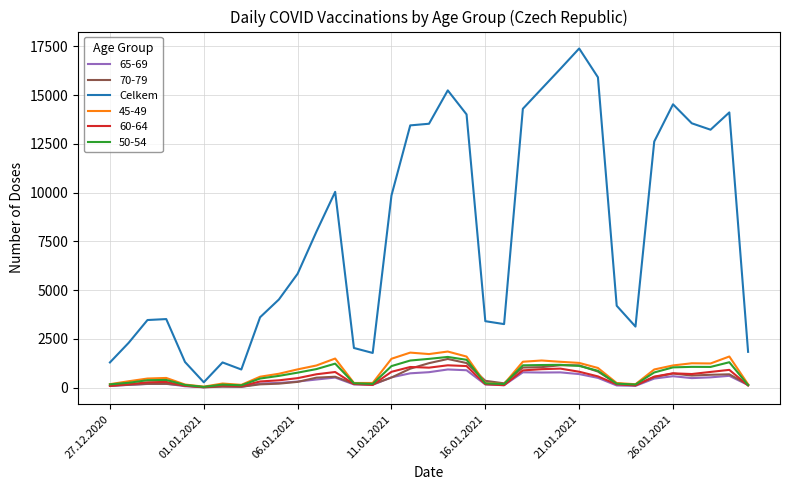

Which series has the widest spread of values?

Celkem